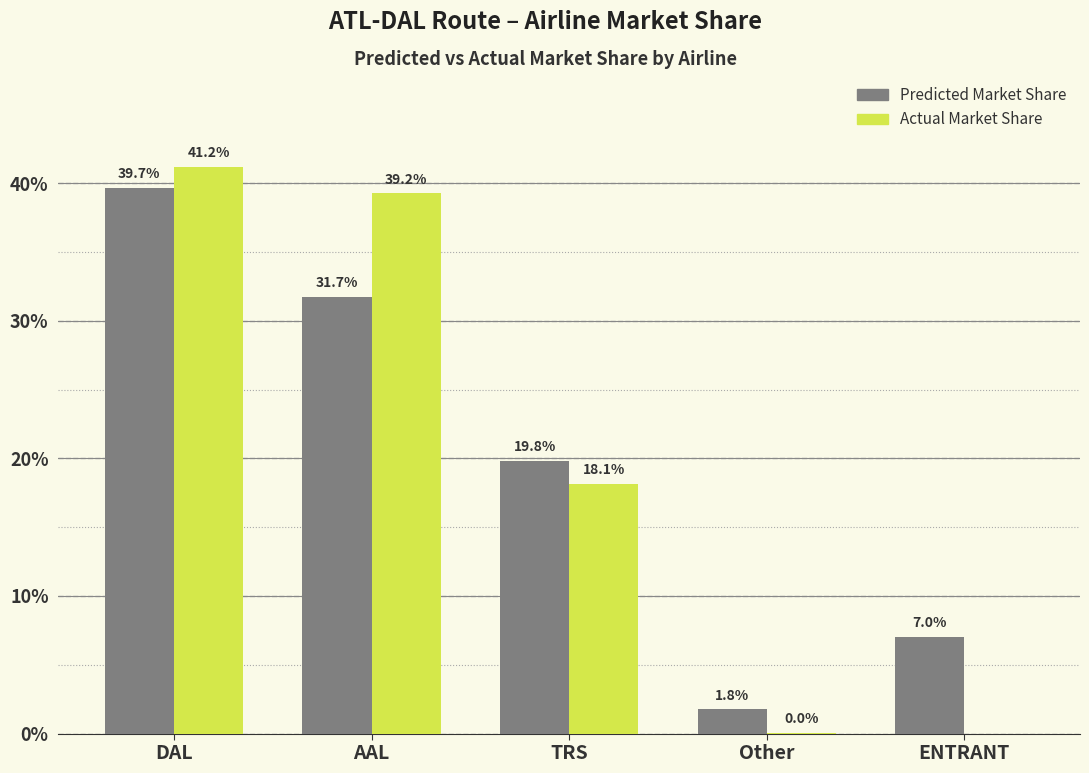

What is the average value of the Actual Market Share series?

19.7